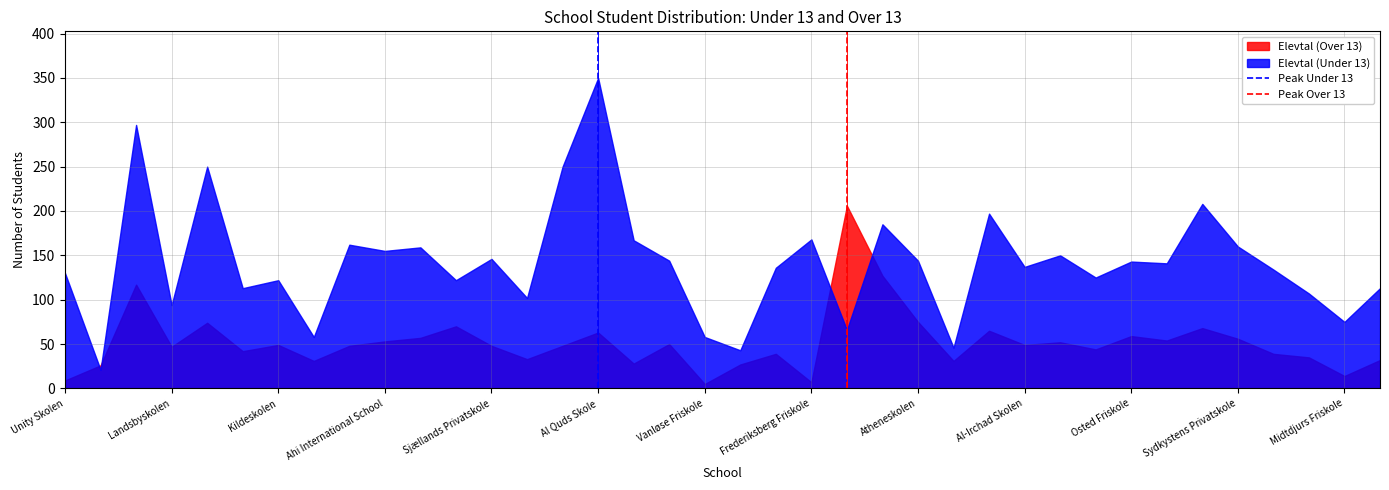

At which category does the chart reach its peak across all series?

Al Quds Skole